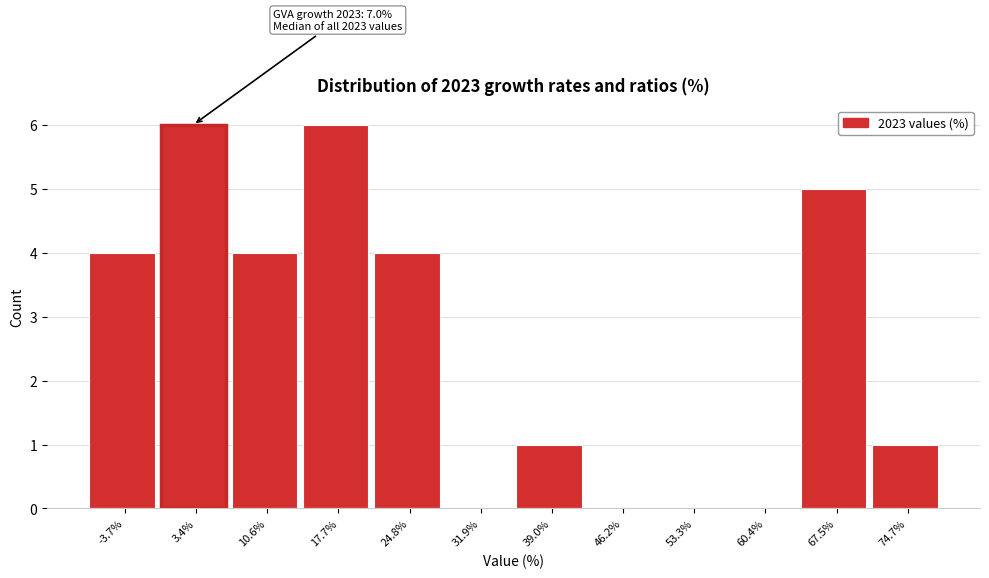

Reading right to left, transcribe all the data shown in this chart.

74.7%=1	67.5%=5	60.4%=0	53.3%=0	46.2%=0	39.0%=1	31.9%=0	24.8%=4	17.7%=6	10.6%=4	3.4%=6	-3.7%=4